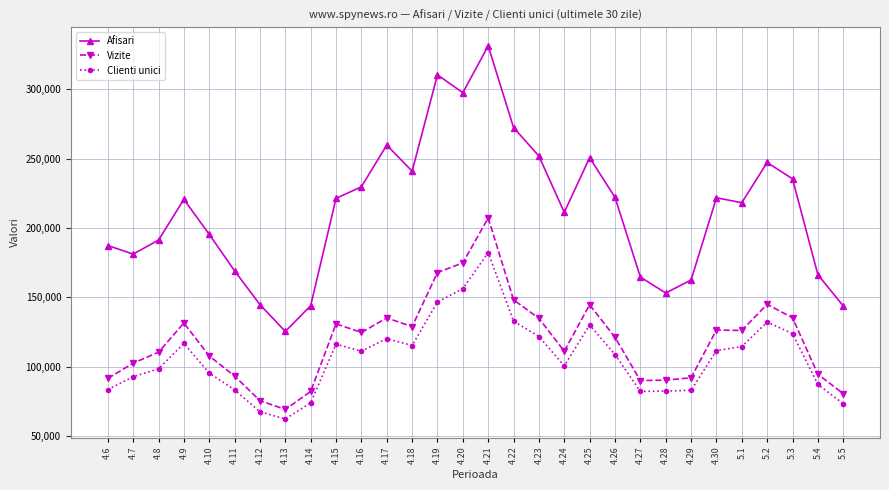

What is the maximum value for Clienti unici?

182332